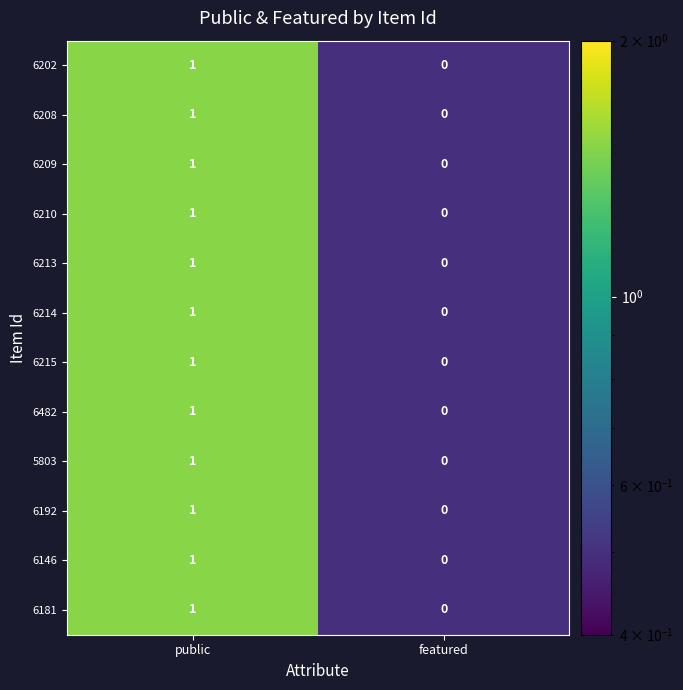

At which category does the chart reach its minimum across all series?

featured